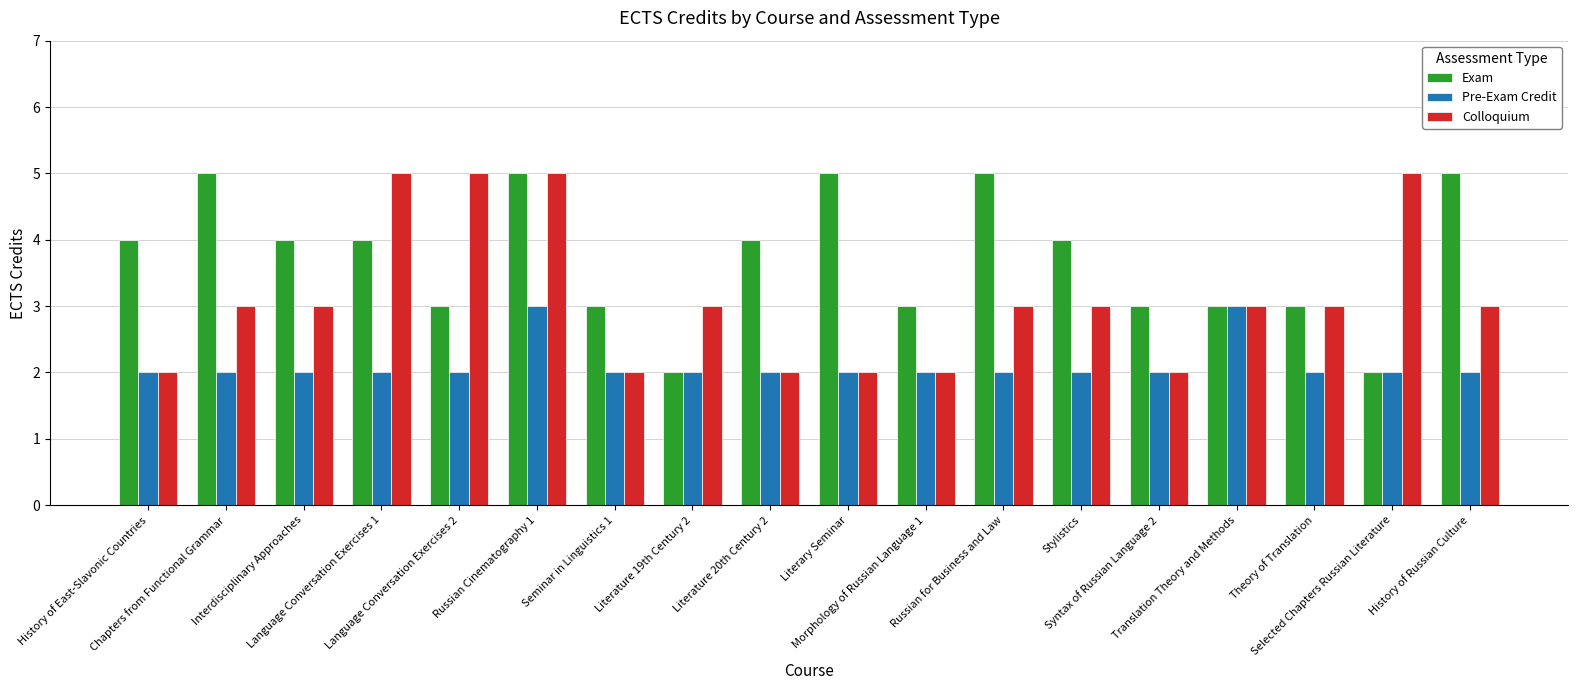

What is the spread (max minus min) of values at Morphology of Russian Language 1?

1